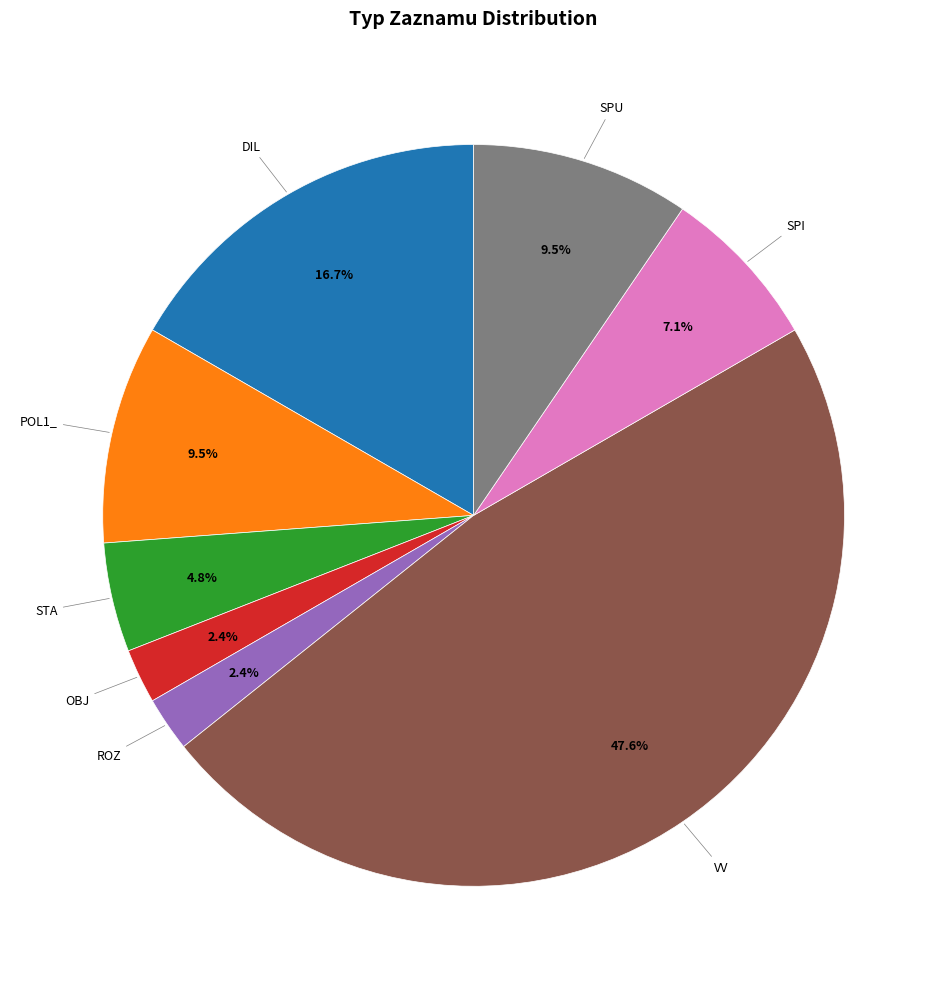

Is there a majority slice in this chart?

No